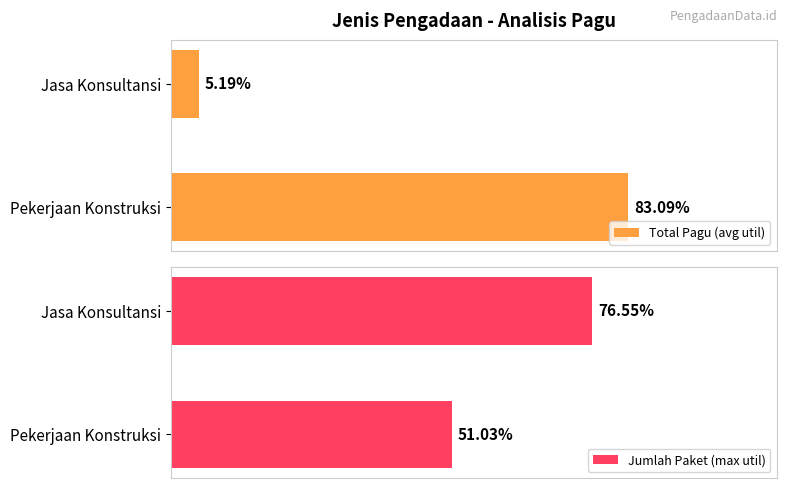

List the series in order of their overall mean, lowest first.

Total Pagu (avg util), Jumlah Paket (max util)